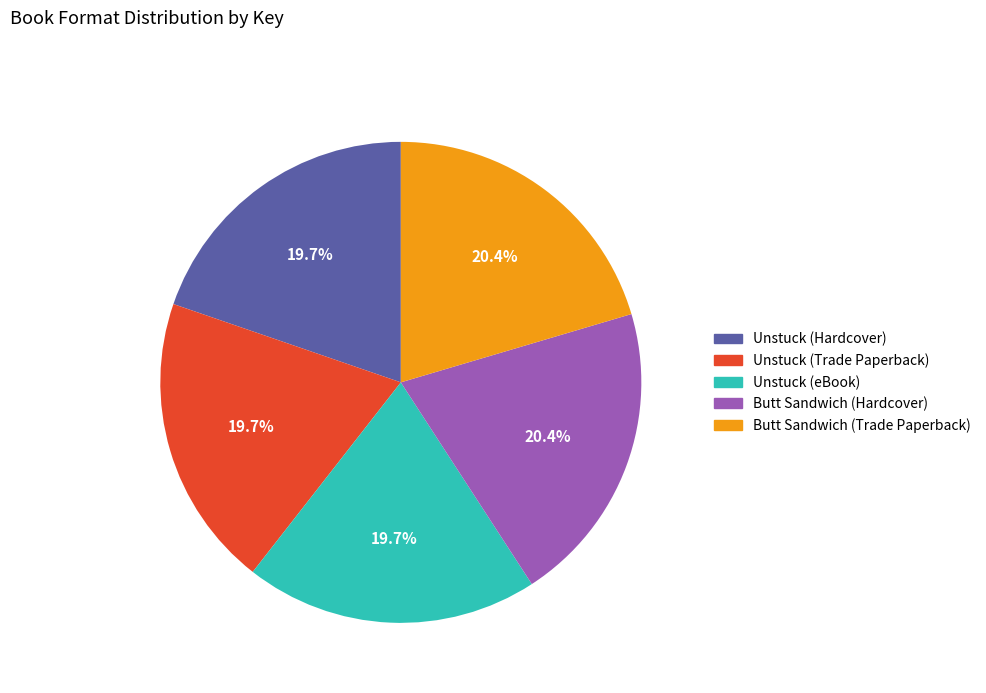

Is there a majority slice in this chart?

No